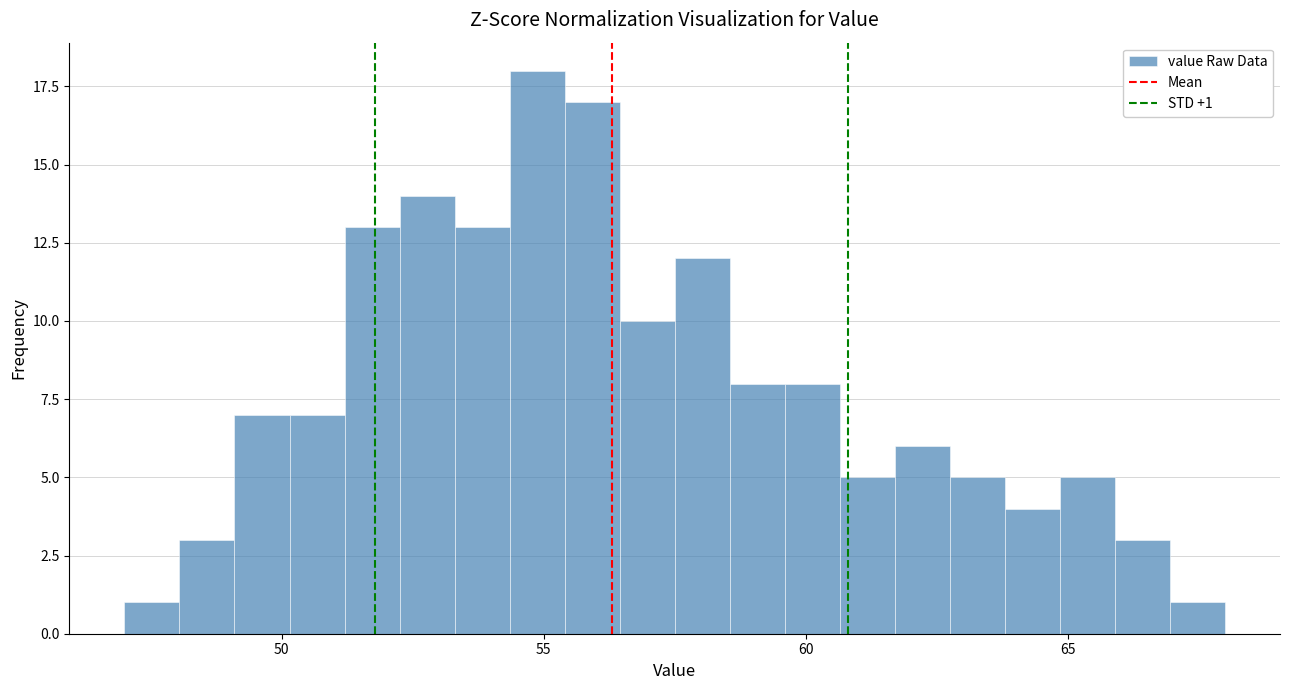

Read against the x-axis, roughly where is the centre of the tallest bar?

55.0